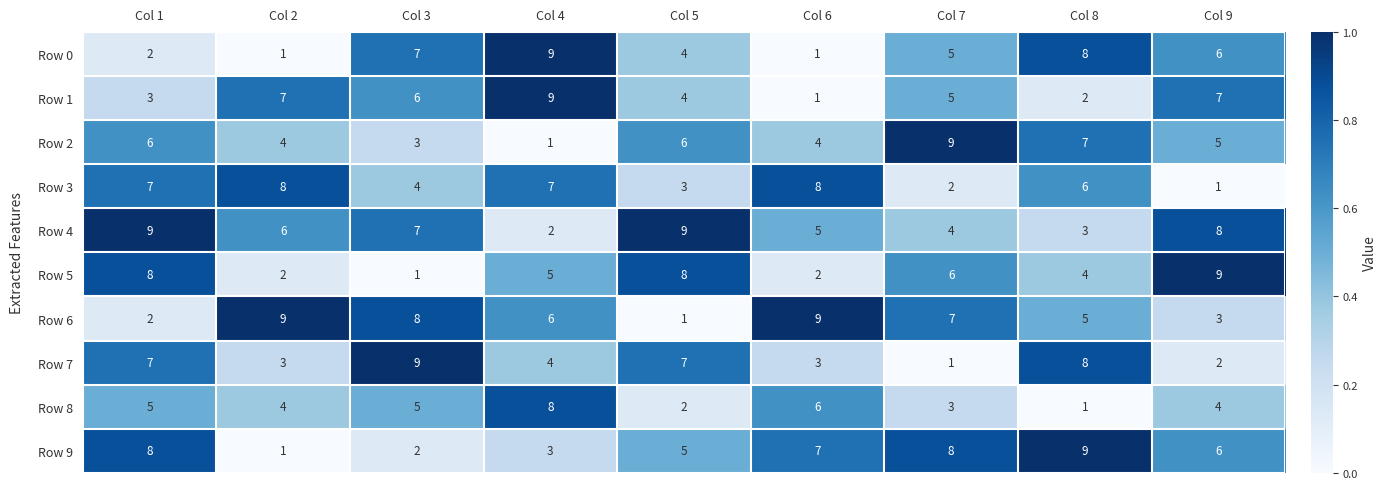

What is the difference between the maximum and minimum values in the Row 0 series?

8